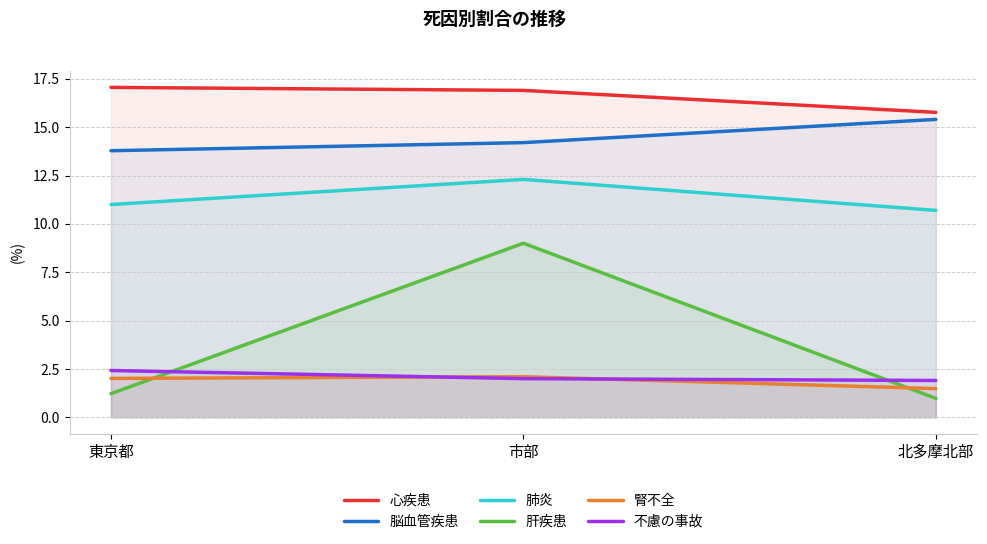

The 肺炎 series shows 19.1 at 東京都. True or false?

False